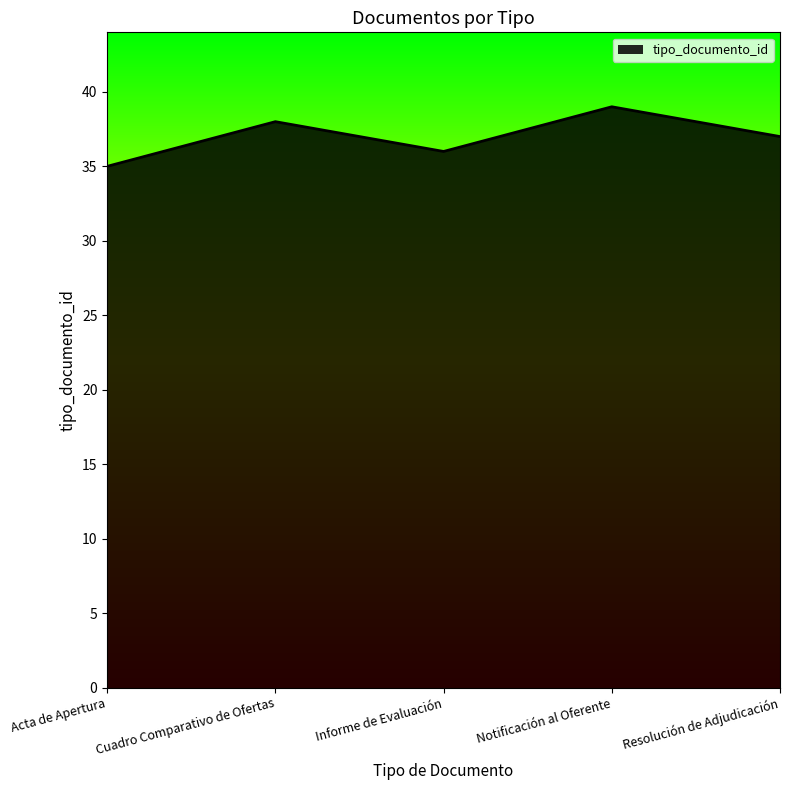

Reading left to right, what are all the values shown in this chart?

Acta de Apertura=35	Cuadro Comparativo de Ofertas=38	Informe de Evaluación=36	Notificación al Oferente=39	Resolución de Adjudicación=37